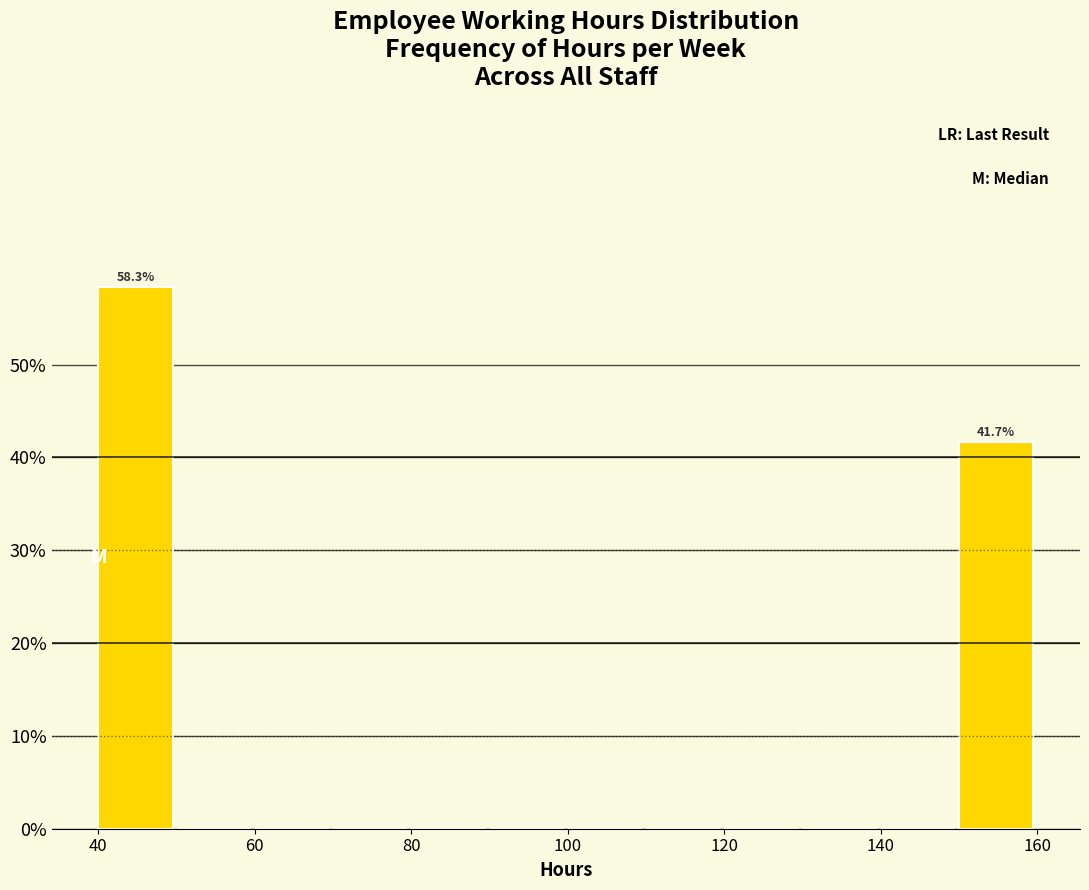

Which range on the x-axis has the tallest bar?

40 to 50